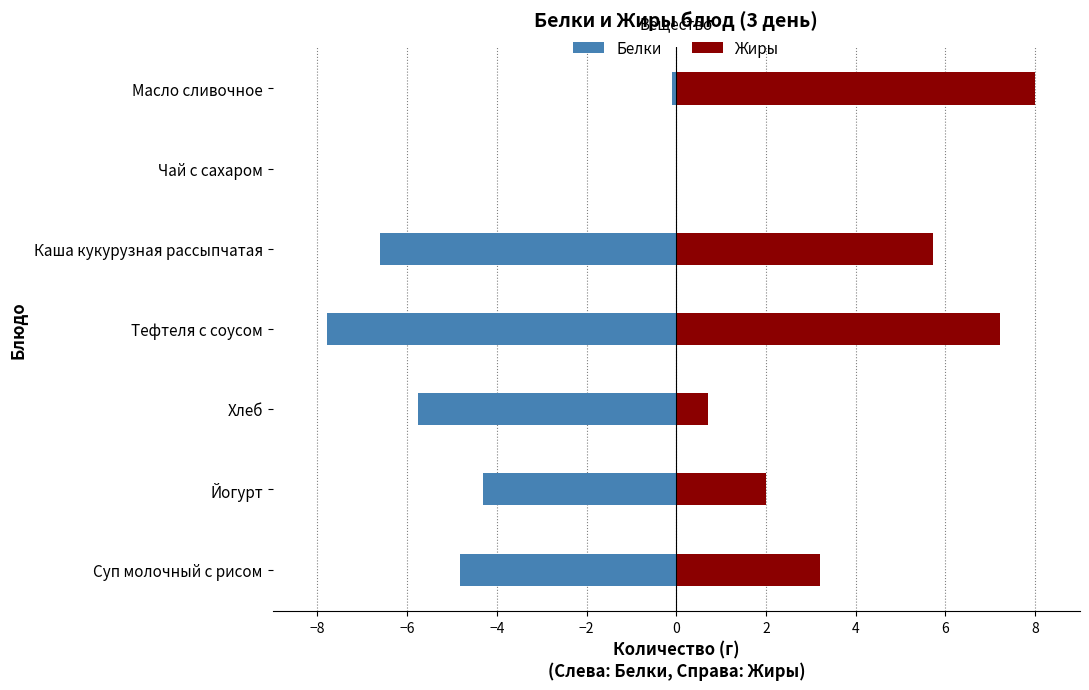

What is the sum of the Жиры values at Тефтеля с соусом and Чай с сахаром?

7.2